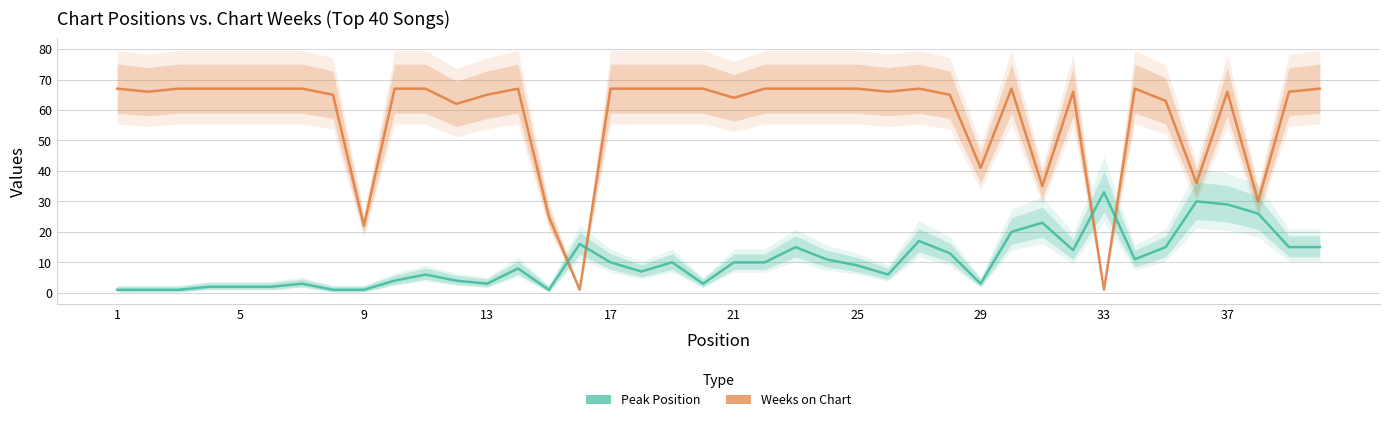

How many times do Peak Position and Weeks on Chart cross each other?

4